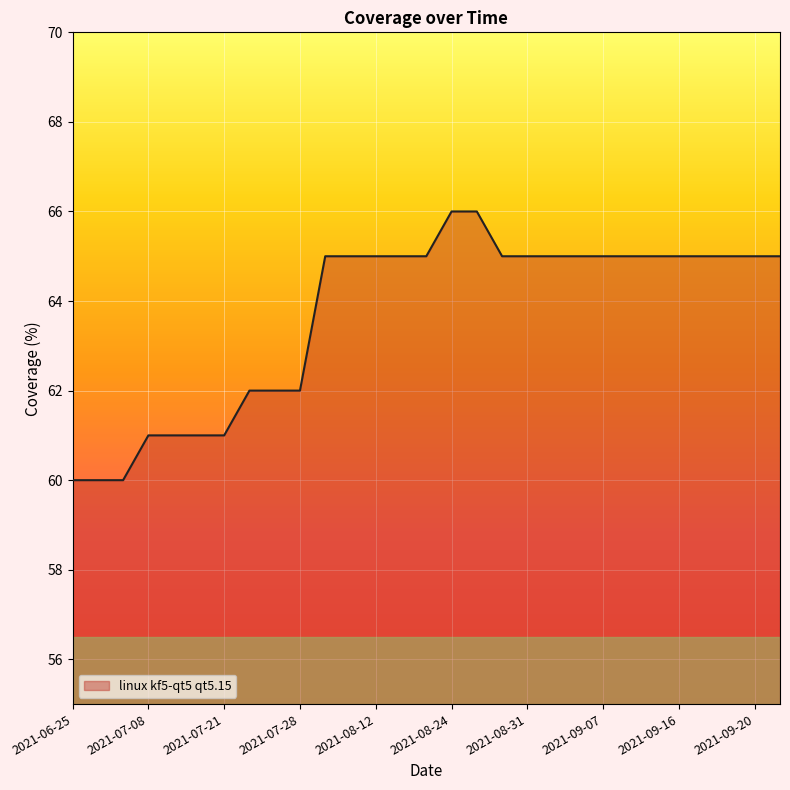

What is the difference between the maximum and minimum values?

6